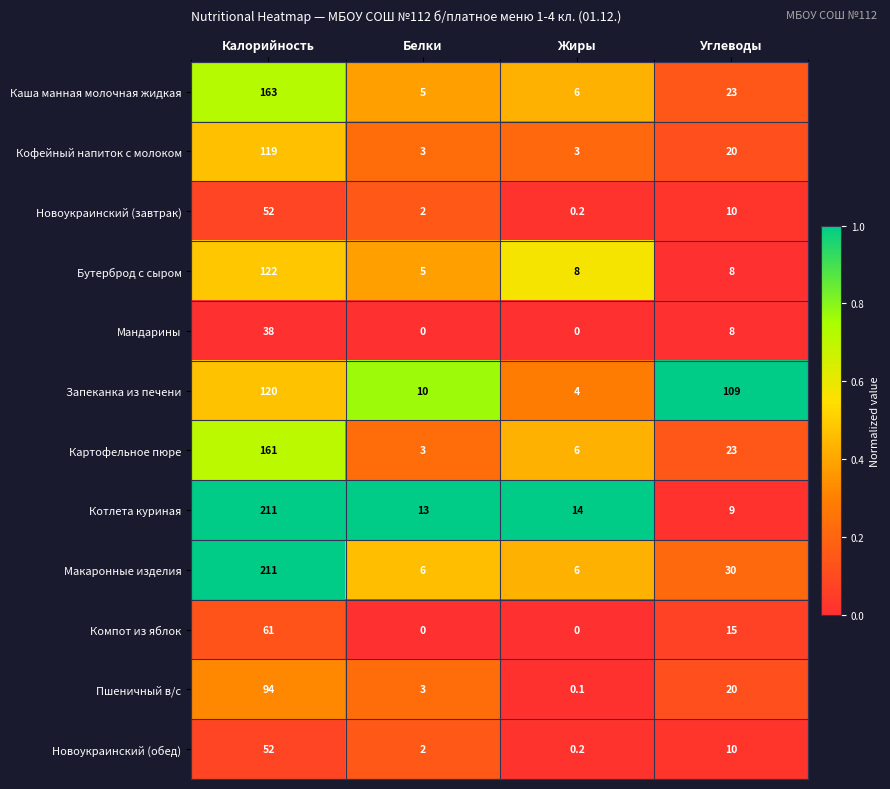

Rank the categories by Пшеничный в/с value from highest to lowest.

Калорийность, Углеводы, Белки, Жиры